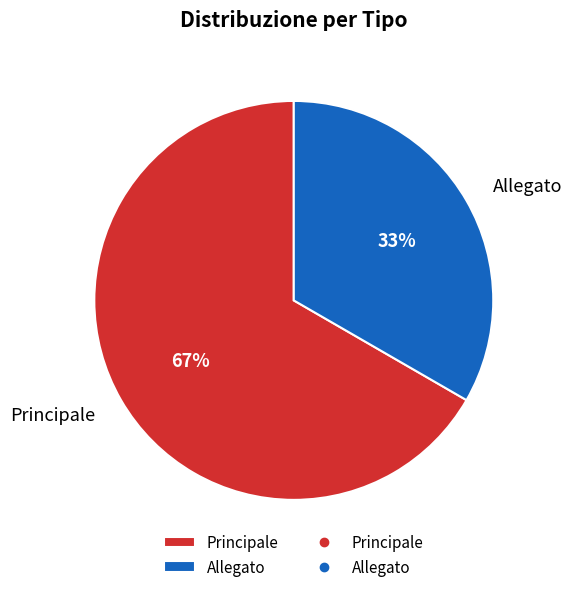

How many slices are in this pie chart?

2